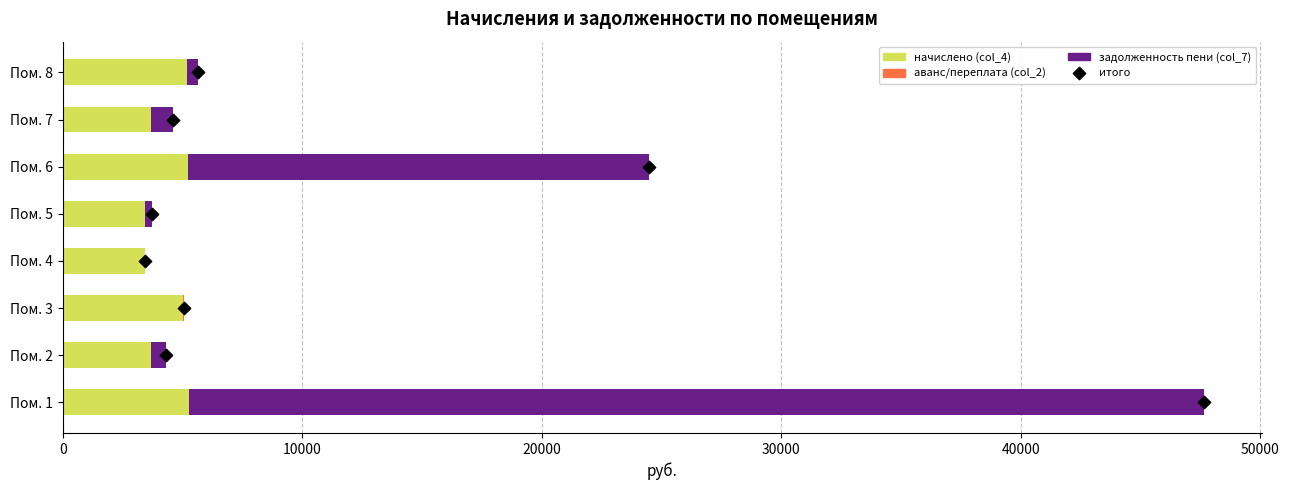

What are all the series names shown in the legend?

начислено (col_4), аванс/переплата (col_2), задолженность пени (col_7), итого